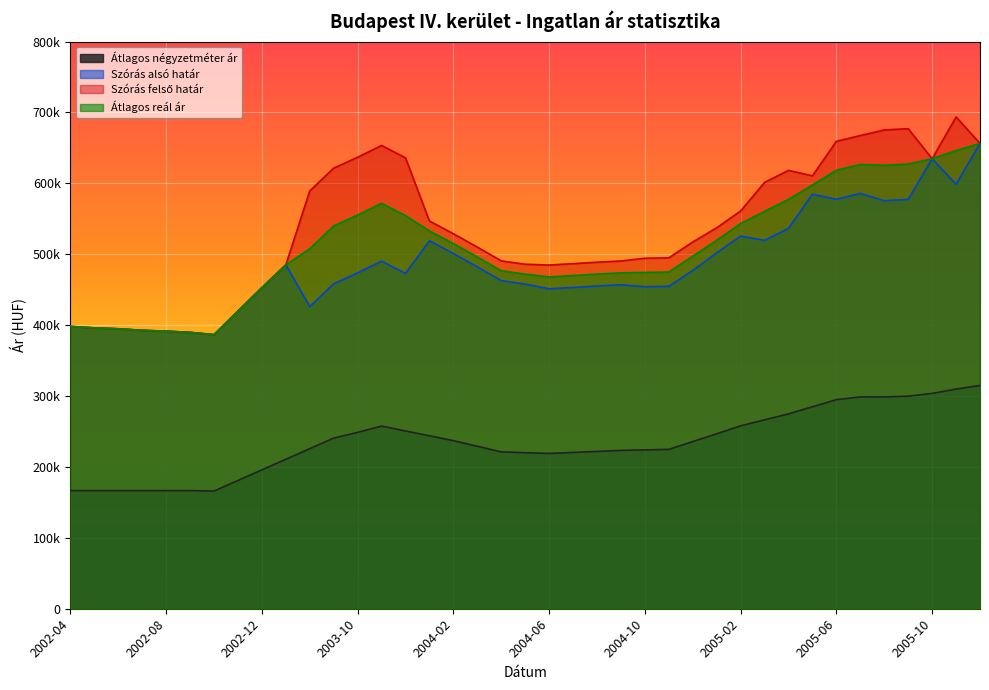

What is the value of the Átlagos négyzetméter ár point at the 13th from the left?

248831